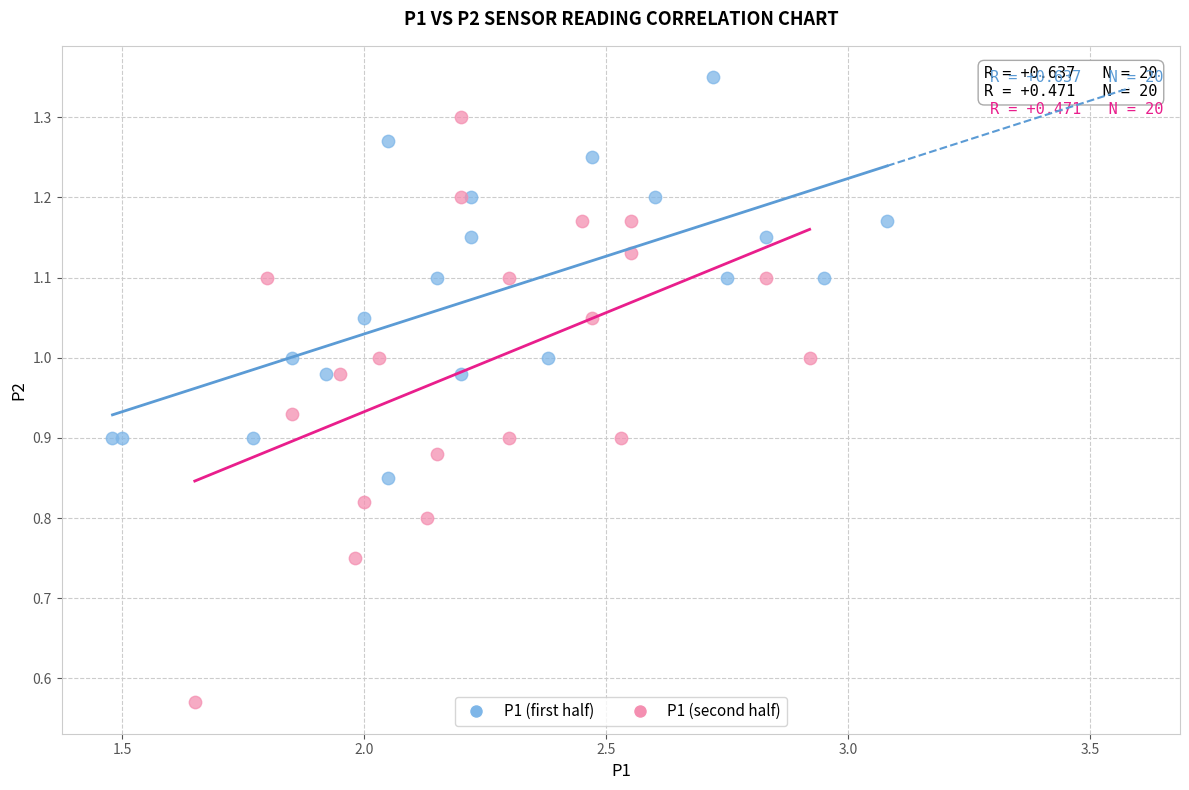

Which series reaches the minimum Y coordinate?

P1 (second half)